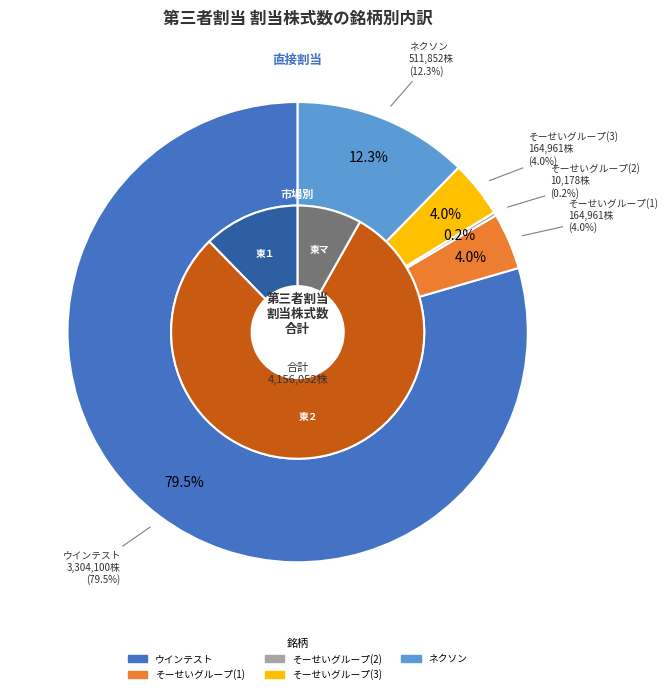

To the nearest percent, what is the difference between the そーせいグループ(1) and そーせいグループ(2) slice percentages?

4%